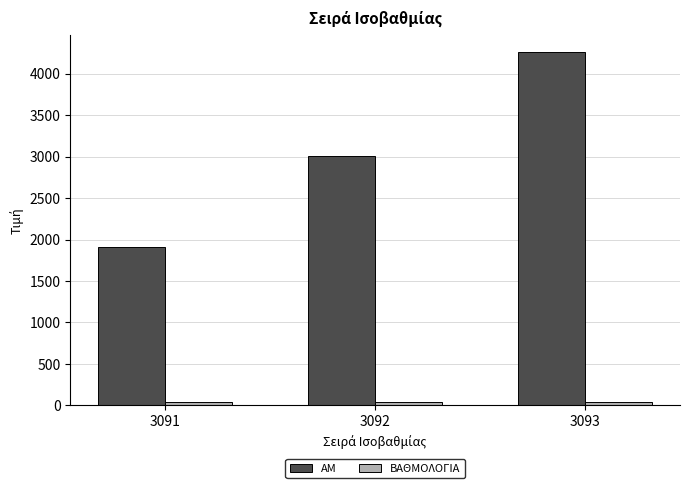

Rank the categories by AM value from lowest to highest.

3091, 3092, 3093